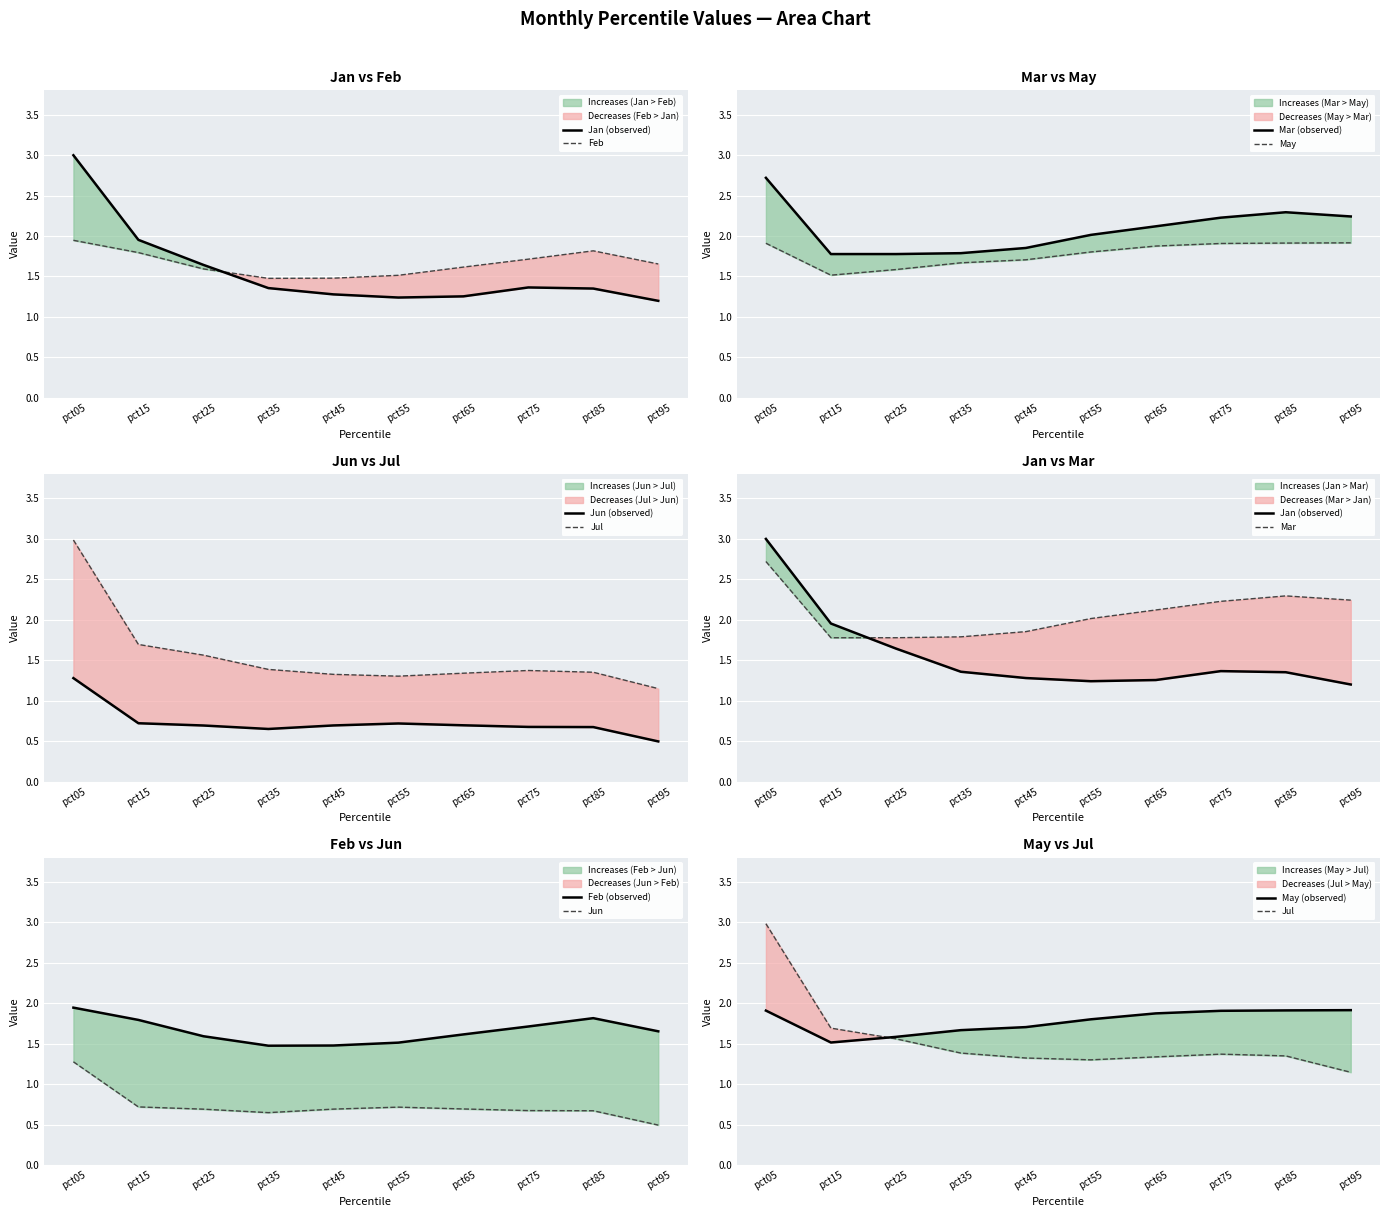

How many interior local peaks does the Jan series have?

1